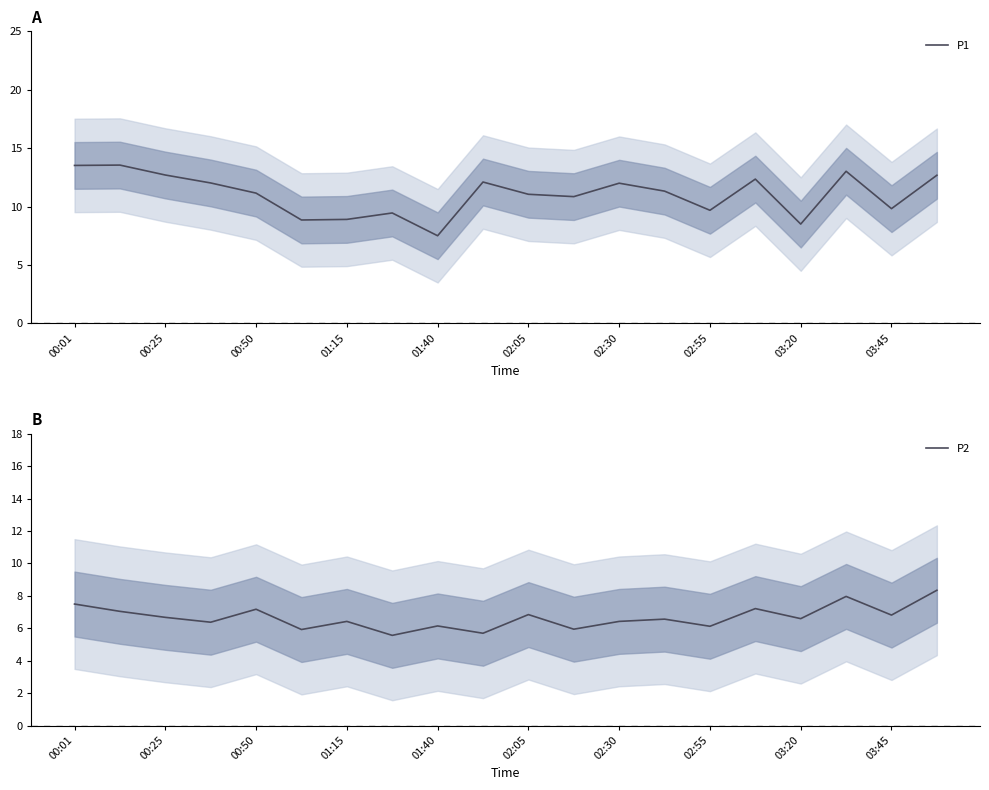

True or false: P1 and P2 intersect in this chart.

False